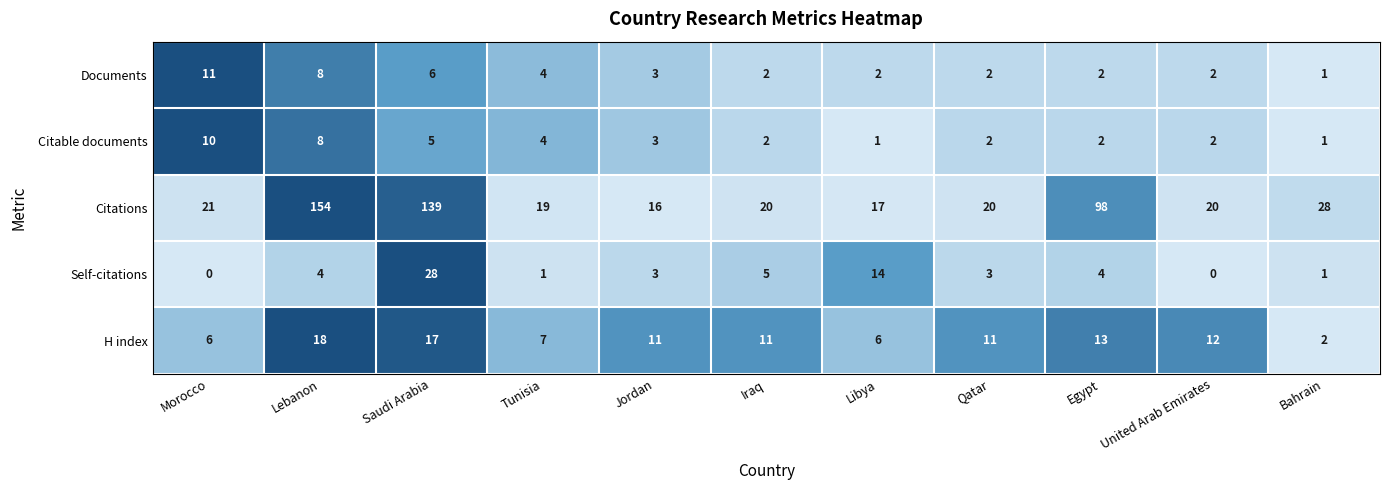

What is the difference between the highest and lowest values at Libya?

16